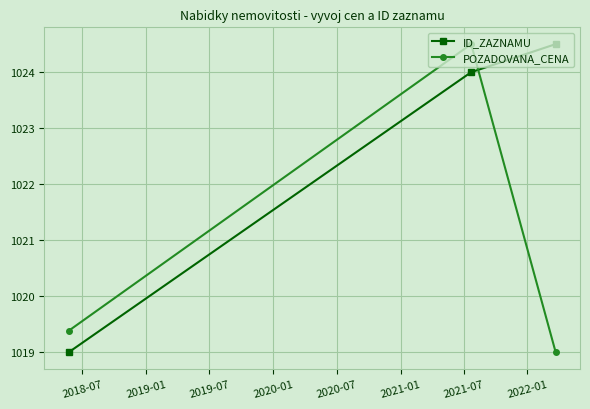

What is the value of the ID_ZAZNAMU point at the 3rd from the left?

1024.5